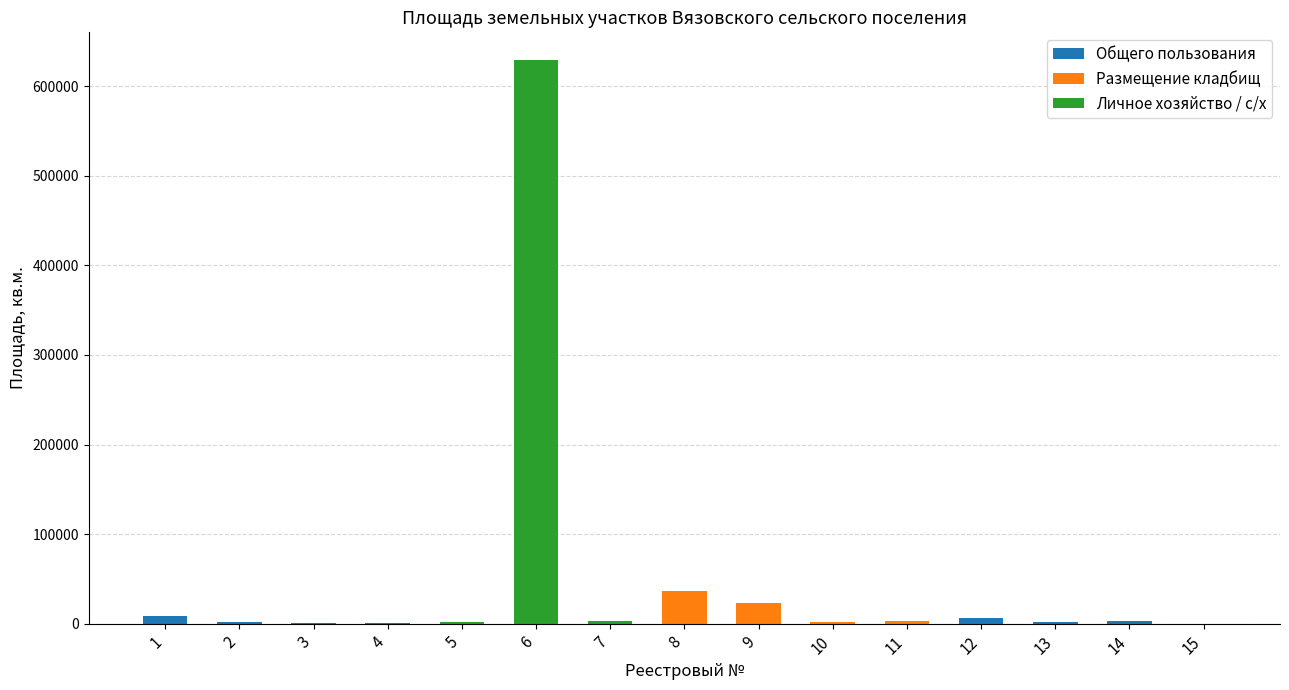

Where does the Общего пользования series first go above 131?

1